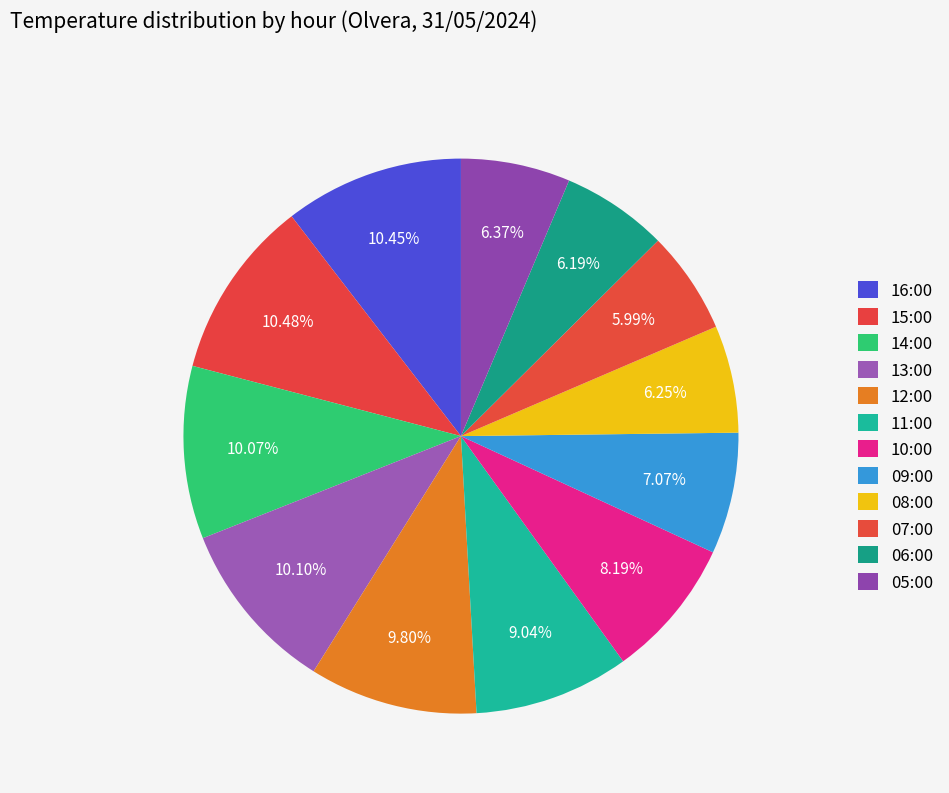

To the nearest percent, what is the difference between the largest and smallest slice percentages?

4%